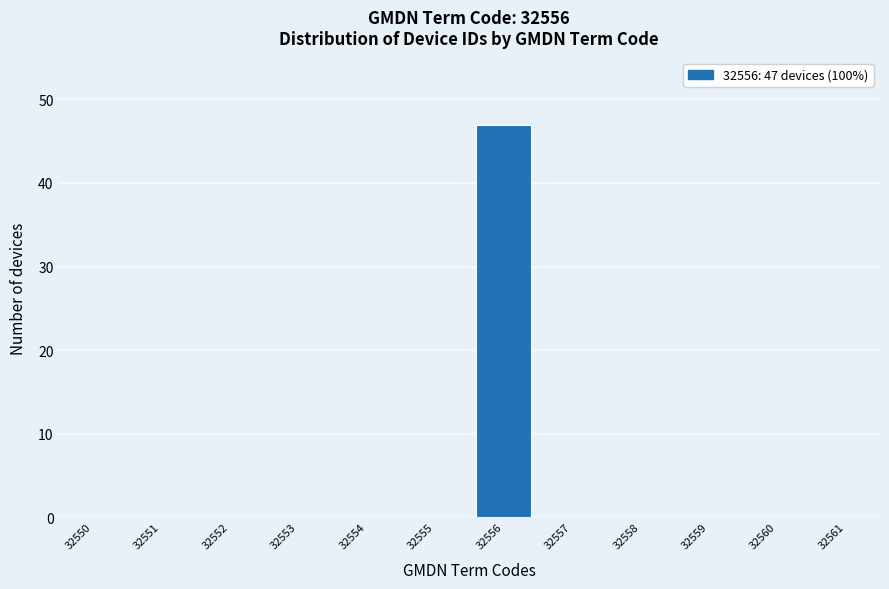

Reading right to left, extract all data points from this chart.

32561=0	32560=0	32559=0	32558=0	32557=0	32556=47	32555=0	32554=0	32553=0	32552=0	32551=0	32550=0